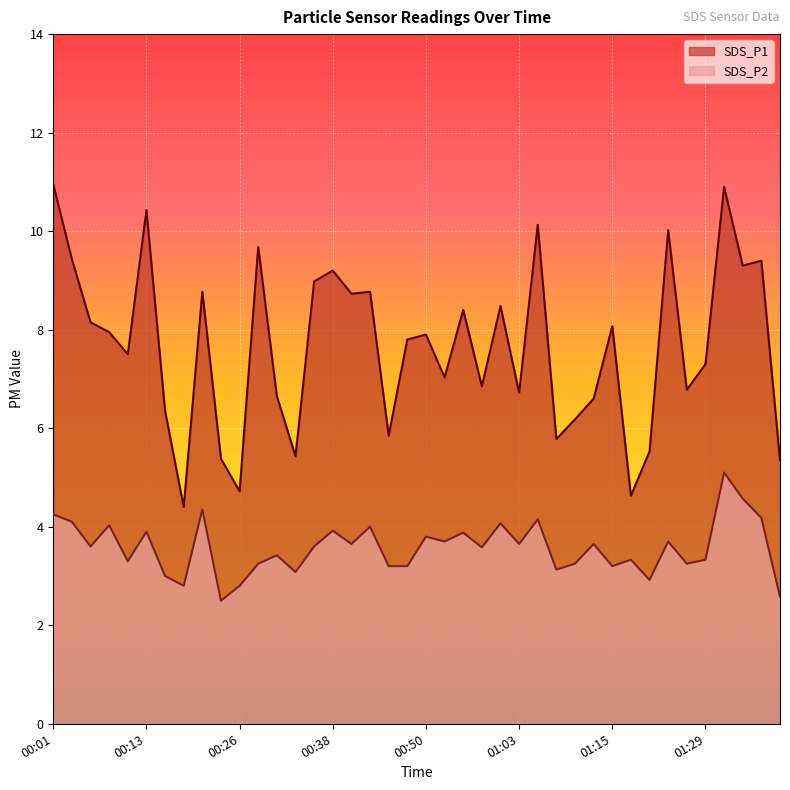

What is the highest value of the SDS_P1 series?

10.9